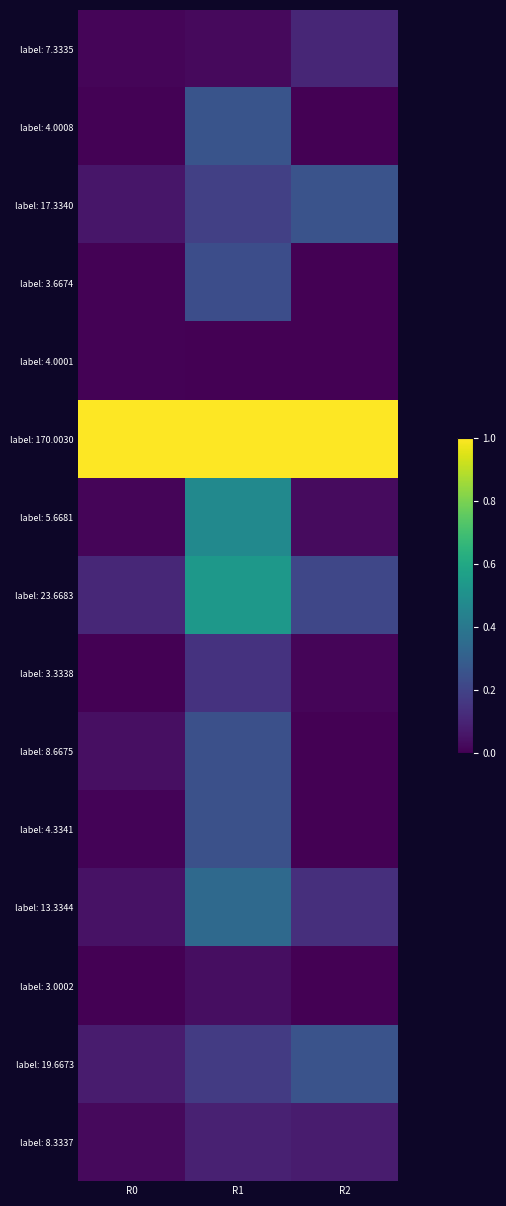

Reading left to right, transcribe all the data shown in this chart.

label: 7.3335: R0=0.0	R1=0.0	R2=0.1
label: 4.0008: R0=0.0	R1=0.3	R2=0.0
label: 17.3340: R0=0.1	R1=0.2	R2=0.3
label: 3.6674: R0=0.0	R1=0.2	R2=0.0
label: 4.0001: R0=0.0	R1=0.0	R2=0.0
label: 170.0030: R0=1.0	R1=1.0	R2=1.0
label: 5.6681: R0=0.0	R1=0.5	R2=0.0
label: 23.6683: R0=0.1	R1=0.5	R2=0.2
label: 3.3338: R0=0.0	R1=0.1	R2=0.0
label: 8.6675: R0=0.0	R1=0.2	R2=0.0
label: 4.3341: R0=0.0	R1=0.2	R2=0.0
label: 13.3344: R0=0.1	R1=0.3	R2=0.1
label: 3.0002: R0=0.0	R1=0.0	R2=0.0
label: 19.6673: R0=0.1	R1=0.2	R2=0.3
label: 8.3337: R0=0.0	R1=0.1	R2=0.1